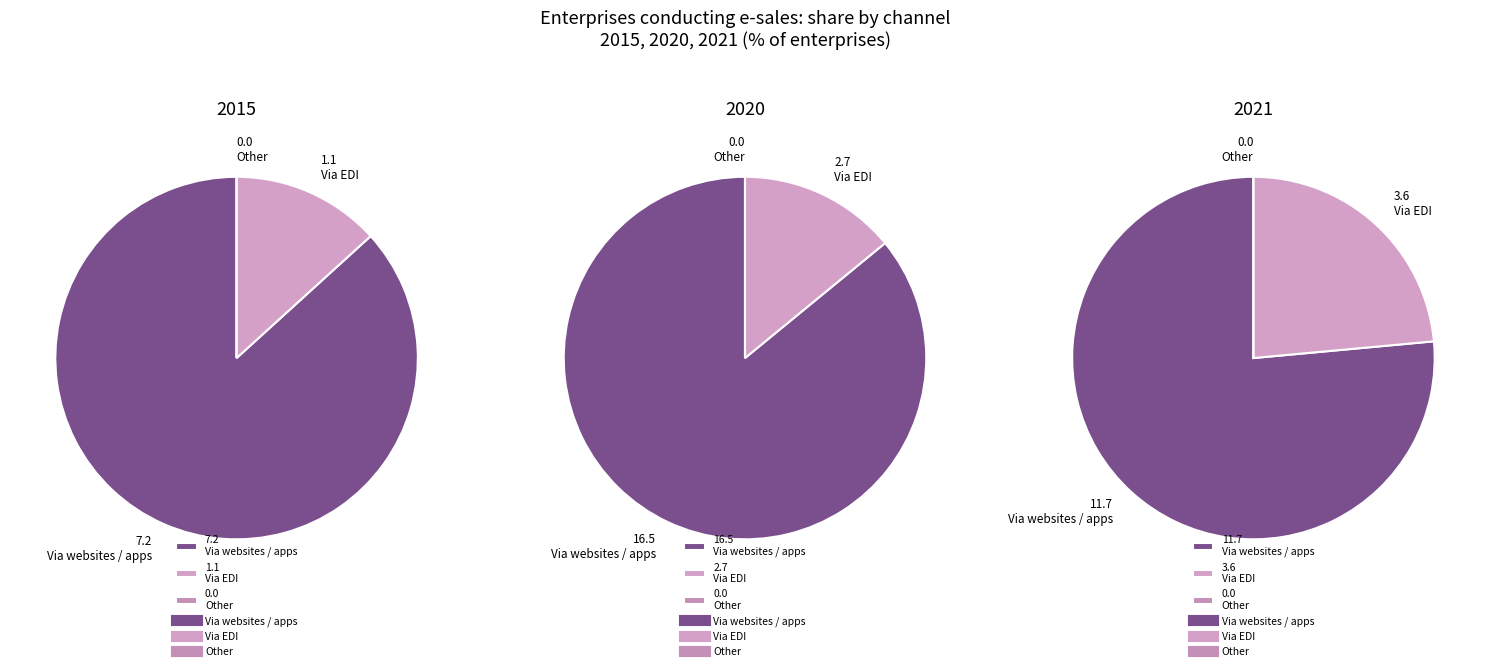

Does Via websites, applications, online trading platforms represent more than half of the total?

Yes